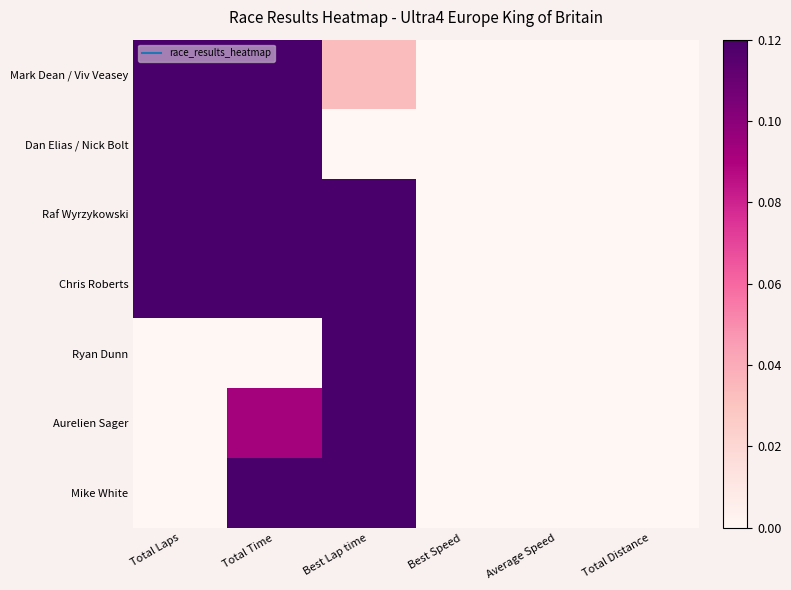

At Total Laps, list the series in order from largest to smallest.

Mark Dean / Viv Veasey, Dan Elias / Nick Bolt, Raf Wyrzykowski, Chris Roberts, Ryan Dunn, Aurelien Sager, Mike White